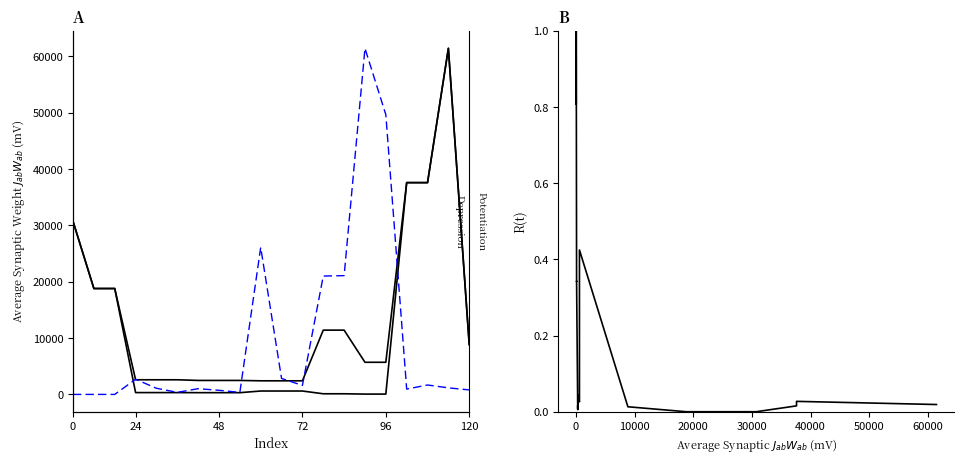

Reading right to left, transcribe all the data shown in this chart.

Ціна: 8856.7	61434.3	37593.6	37593.6	57.0	57.0	114.1	114.1	603.7	603.7	603.7	310.3	310.3	310.3	324.8	324.8	324.8	18796.8	18796.8	30717.1
Доп. ціна: 8856.7	61434.3	37593.6	37593.6	5705.0	5705.0	11410.0	11410.0	2414.8	2414.8	2414.8	2482.4	2482.4	2482.4	2598.3	2598.3	2598.3	18796.8	18796.8	30717.1
Залишок (scaled): 799.7	1163.3	1672.2	945.1	49656.3	61434.3	21083.9	21011.2	1599.5	2835.4	26100.5	363.5	727.0	1017.8	363.5	1090.5	2690.0	0.0	0.0	0.0
Залишок (norm.): 0.0	0.0	0.0	0.0	0.0	0.0	0.0	0.4	0.0	0.0	0.0	0.0	0.0	0.0	0.0	0.0	0.3	0.3	1.0	0.8